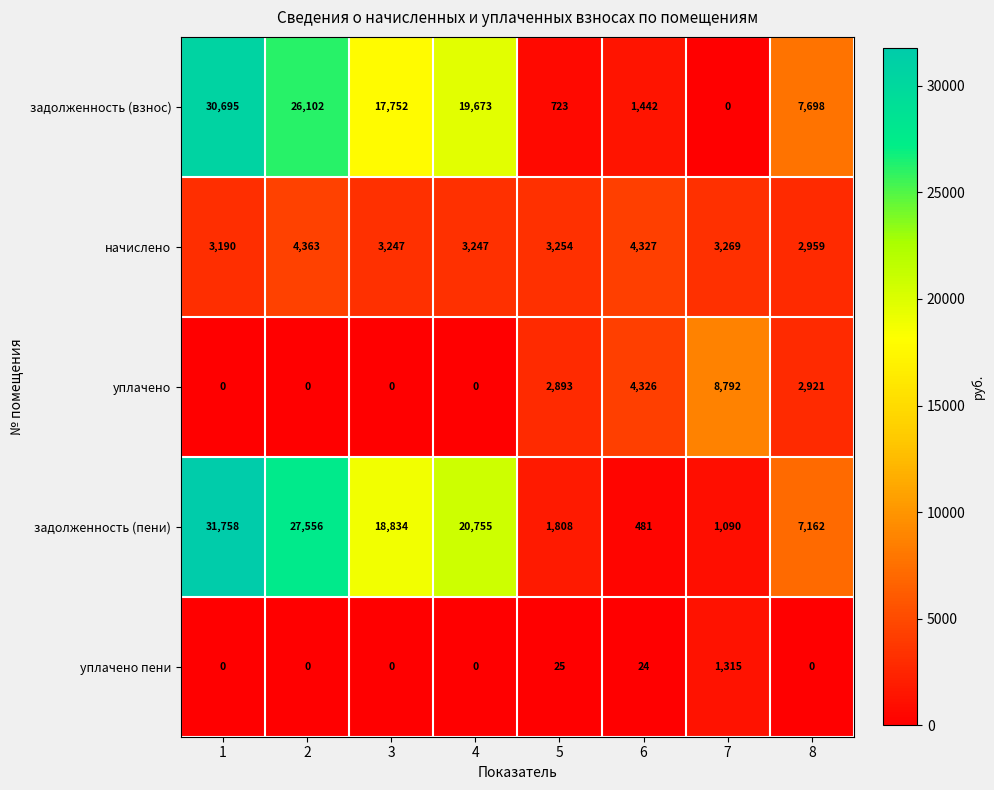

What is the maximum value for задолженность (пени)?

31758